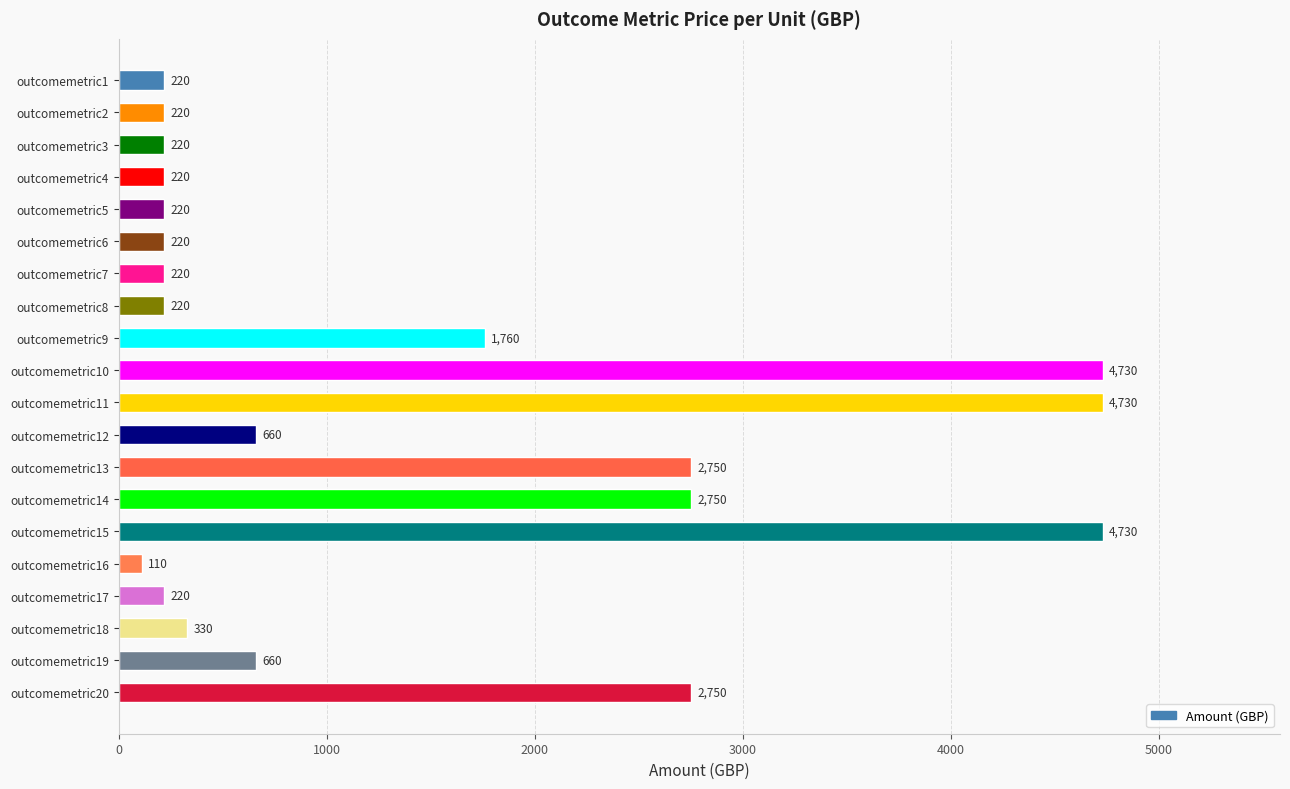

What is the ratio of the value at outcomemetric14 to the value at outcomemetric2?

12.5